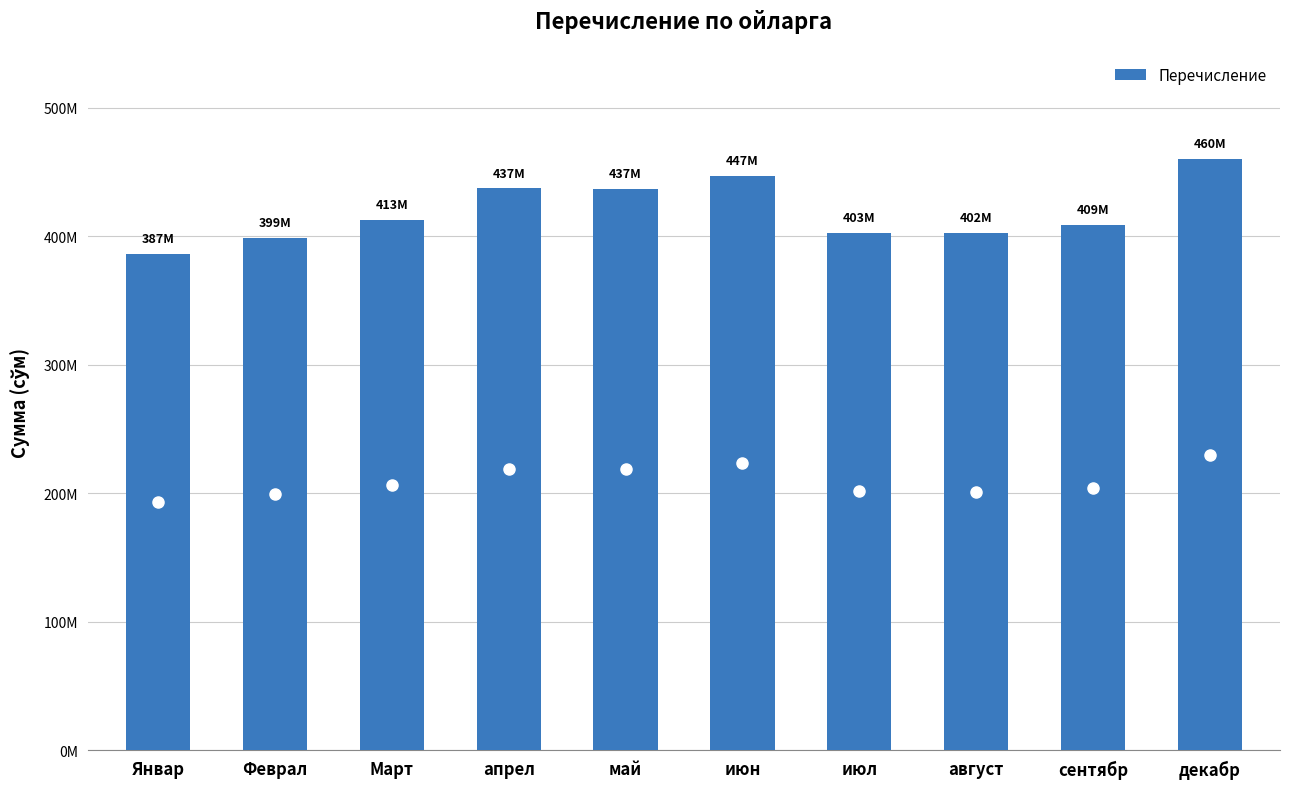

Rank the categories by value from lowest to highest.

Январ, Феврал, август, июл, сентябр, Март, май, апрел, июн, декабр